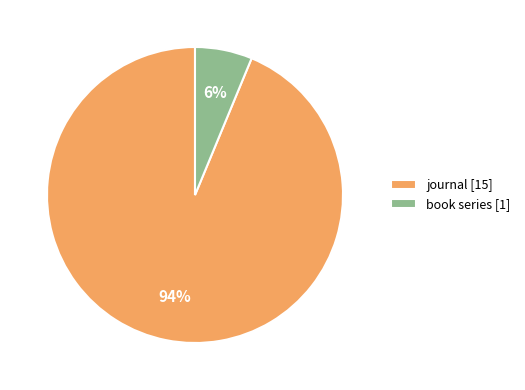

How many slices are in this pie chart?

2